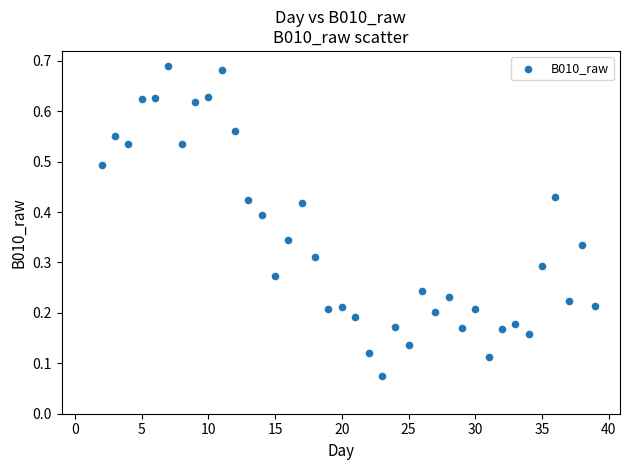

How many data points are displayed?

38